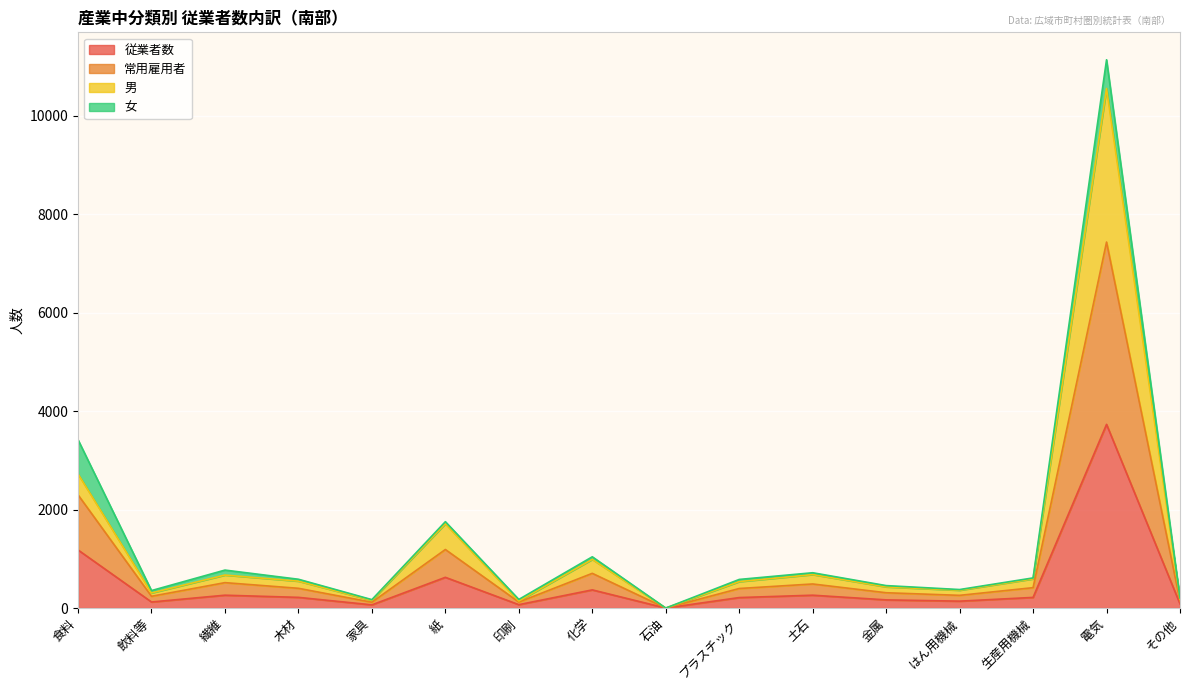

Which category has the highest value in the 男 series?

電気